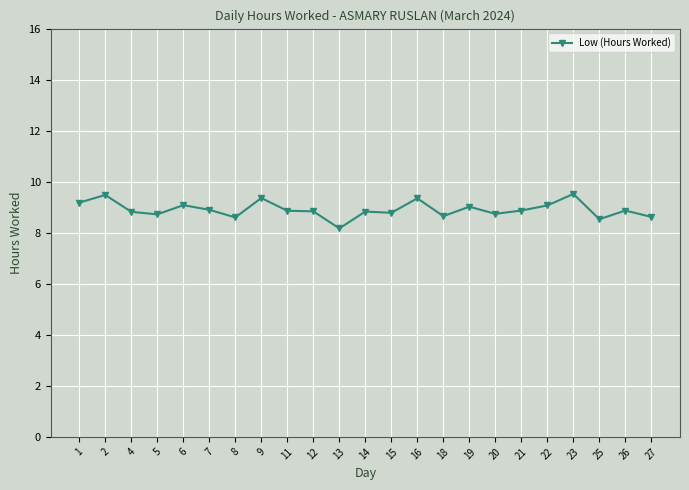

What is the greatest value displayed?

9.5